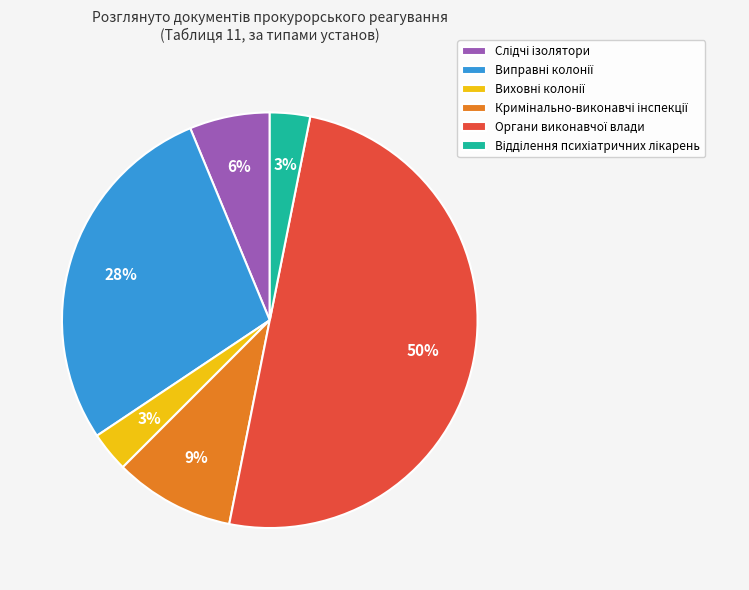

To the nearest percent, what is the difference between the largest and smallest slice percentages?

47%